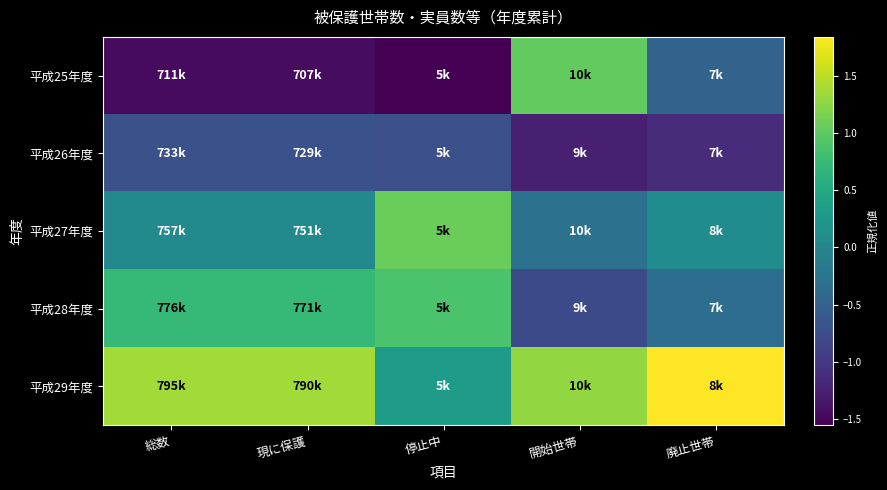

Which has a higher value, 停止中 or 開始世帯?

開始世帯